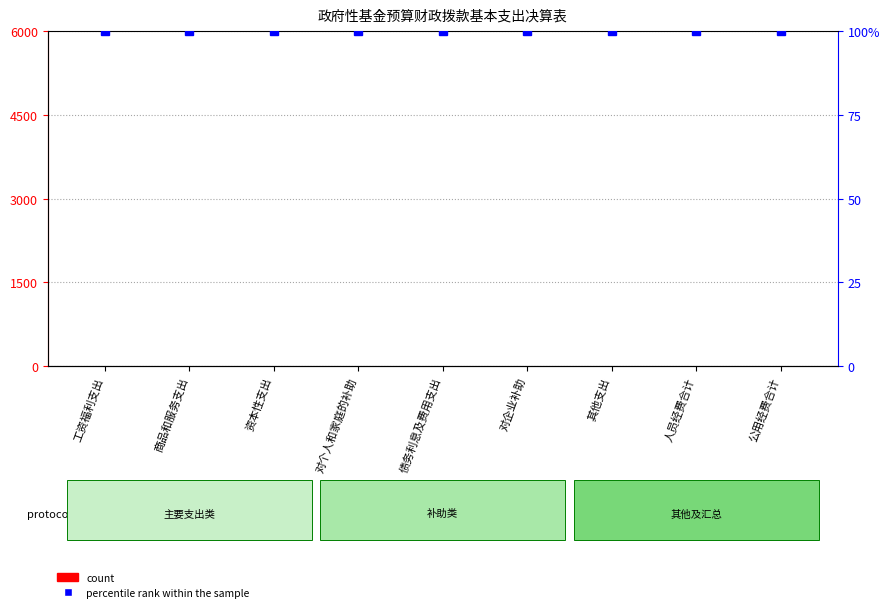

Which series changed the most between 对个人和家庭的补助 and 人员经费合计?

count